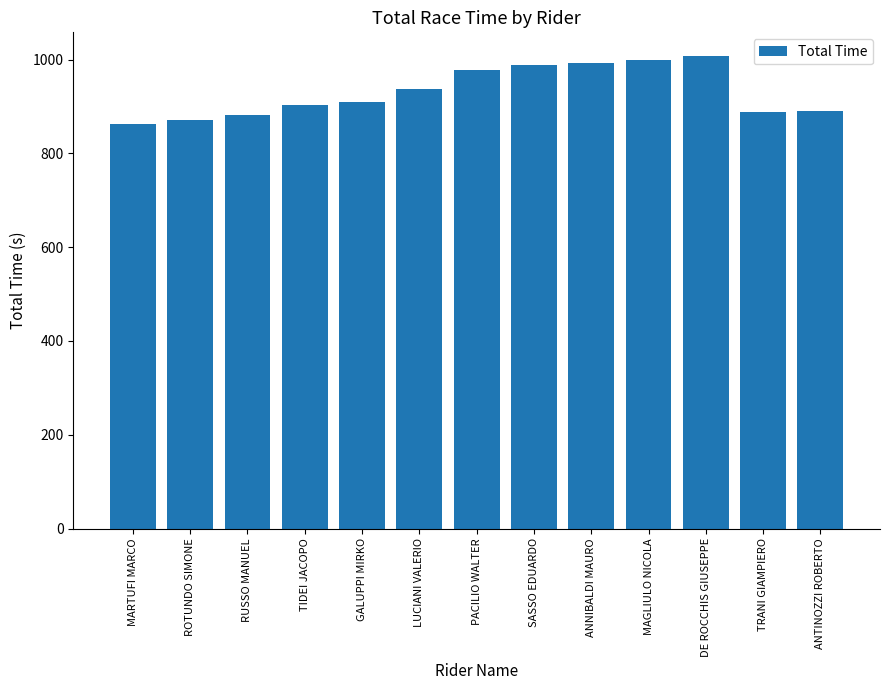

What is the difference between the maximum and minimum values?

144.9